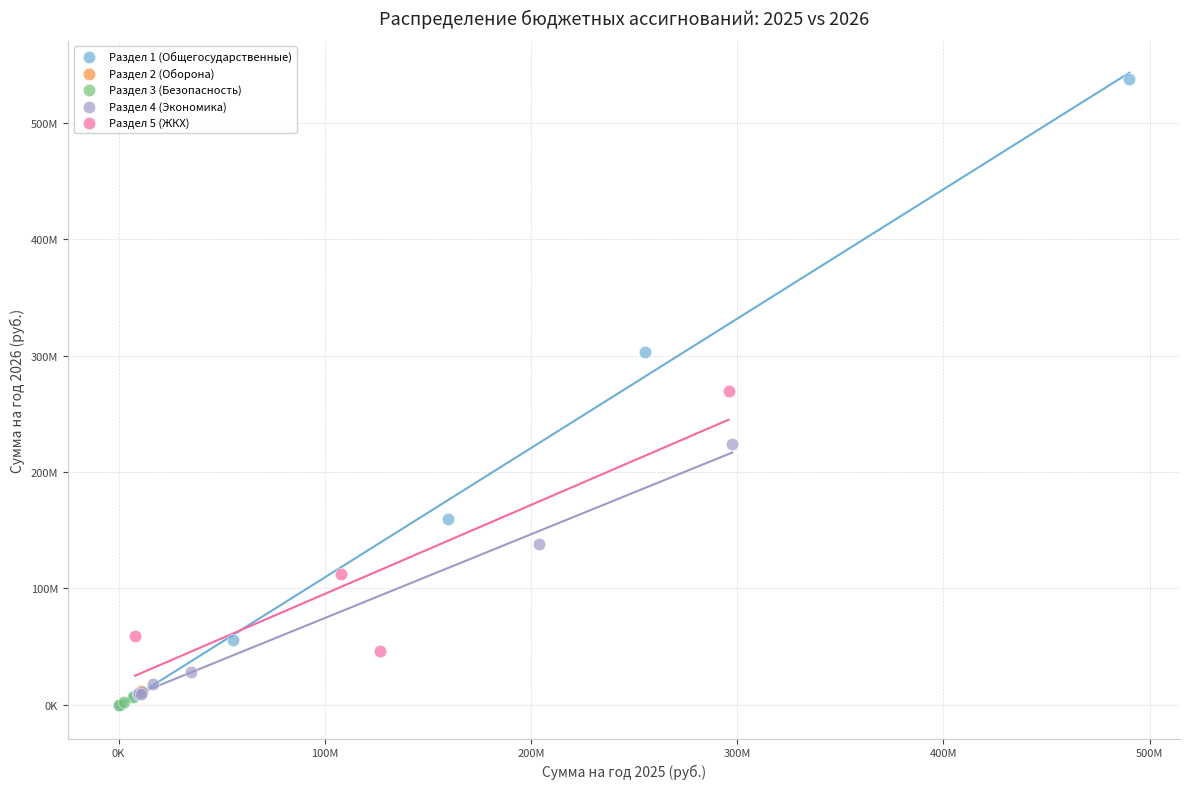

What are all the series names shown in the legend?

Раздел 1 (Общегосударственные), Раздел 2 (Оборона), Раздел 3 (Безопасность), Раздел 4 (Экономика), Раздел 5 (ЖКХ)